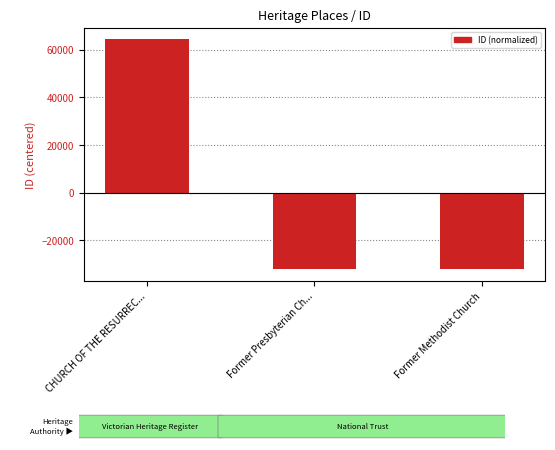

What is the greatest value displayed?

64406.7